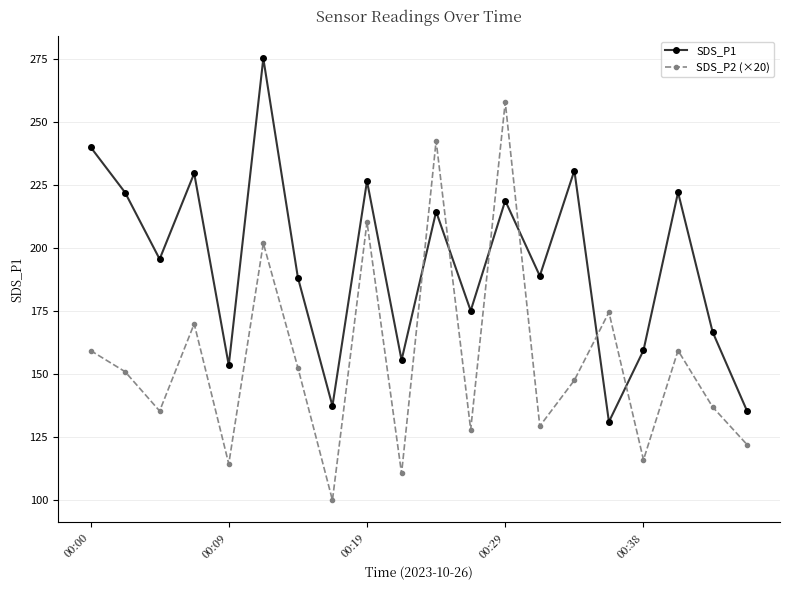

What is the minimum value shown in the chart?

100.0